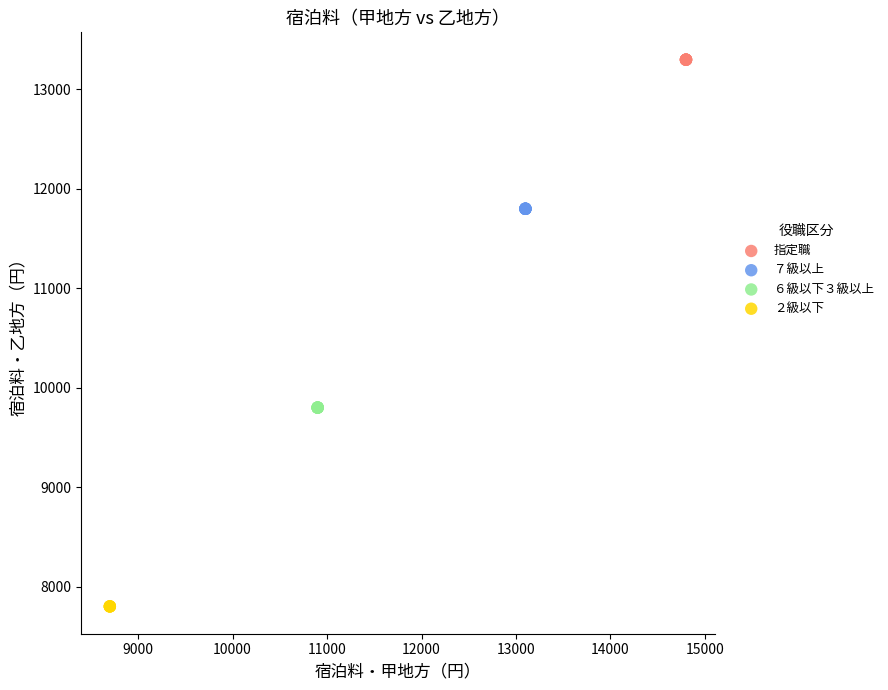

Which series contains the lowest Y value?

２級以下